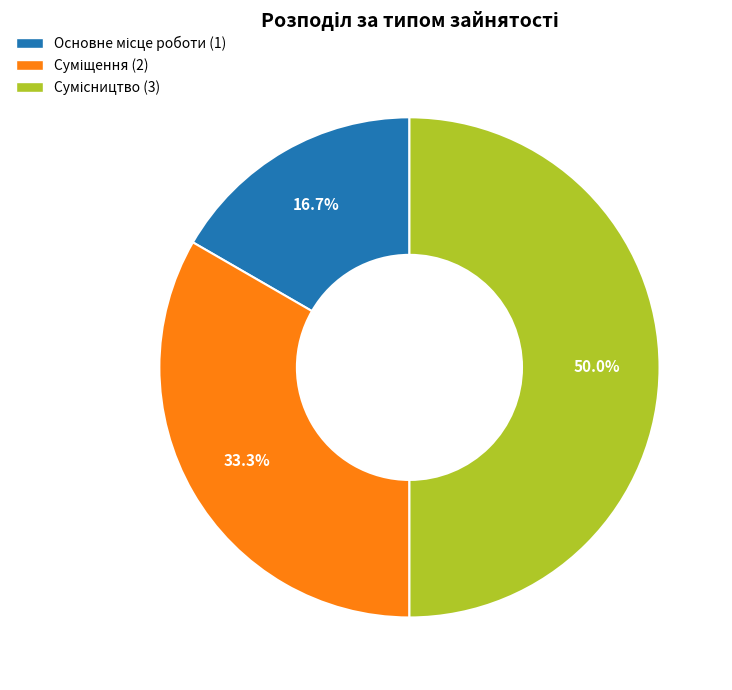

How many slices are in this pie chart?

3